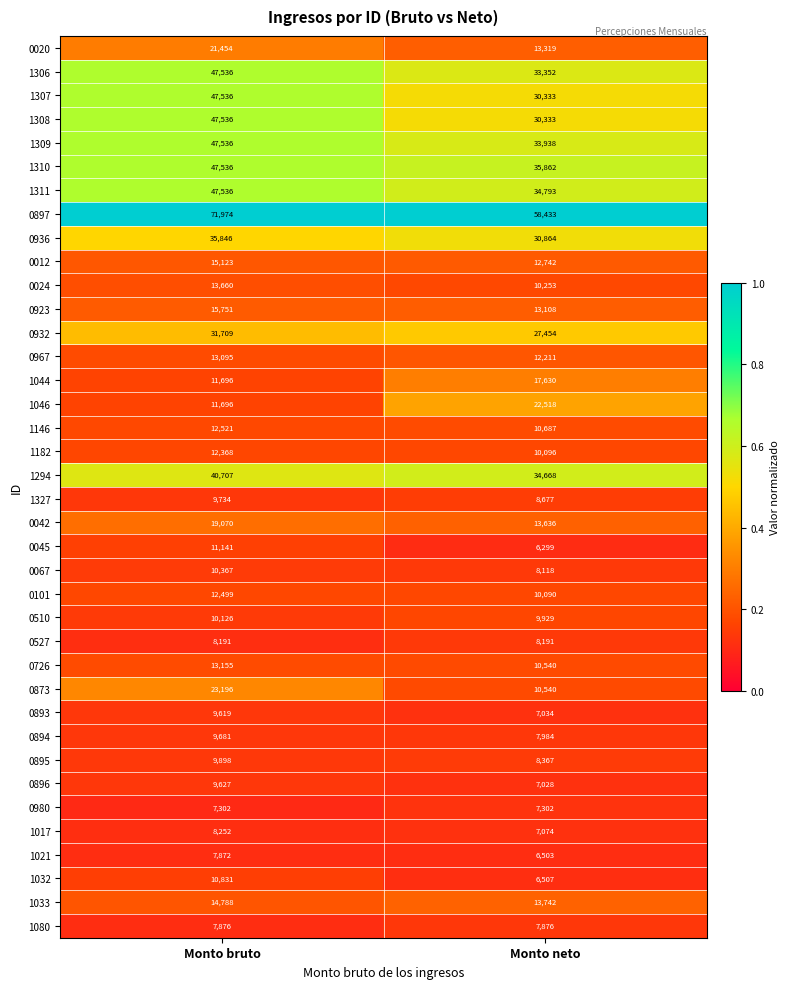

At which label is 1046 closest to 17107?

Monto bruto